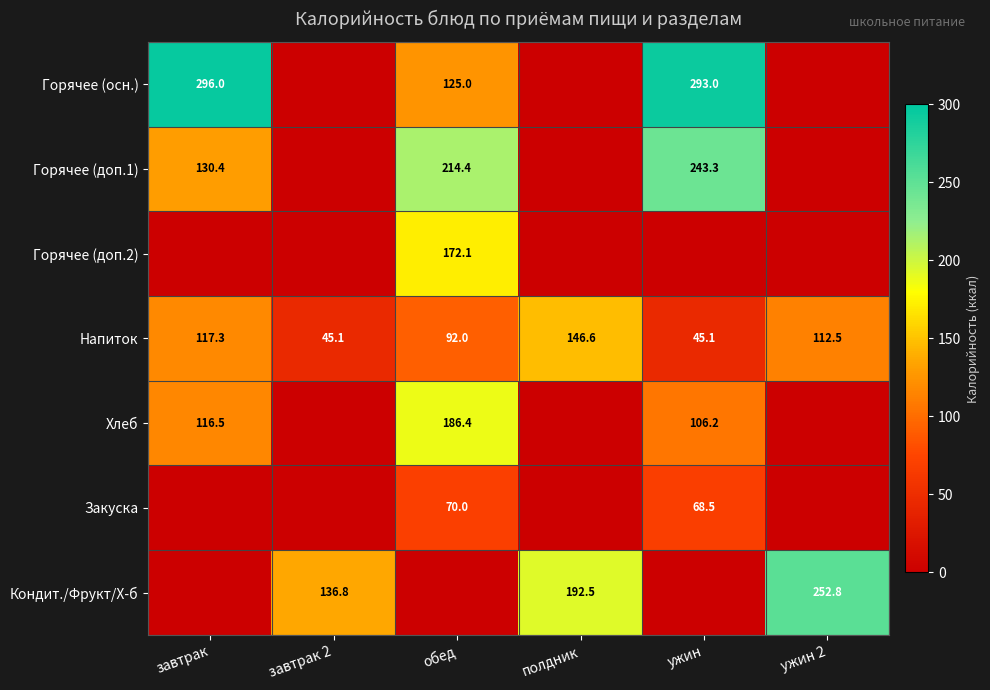

What value does the Напиток series have at обед?

92.0